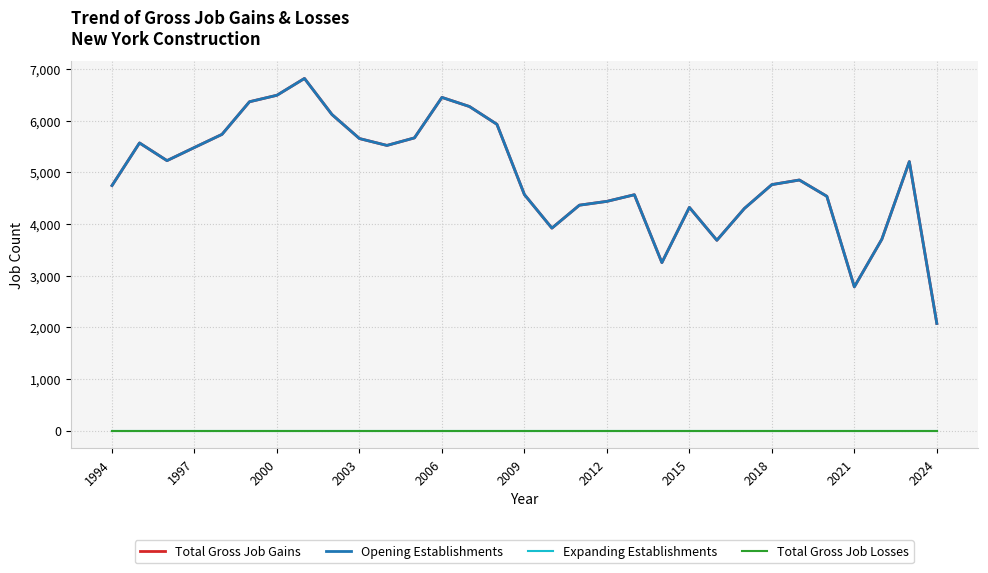

Does the chart have visible grid lines?

Yes